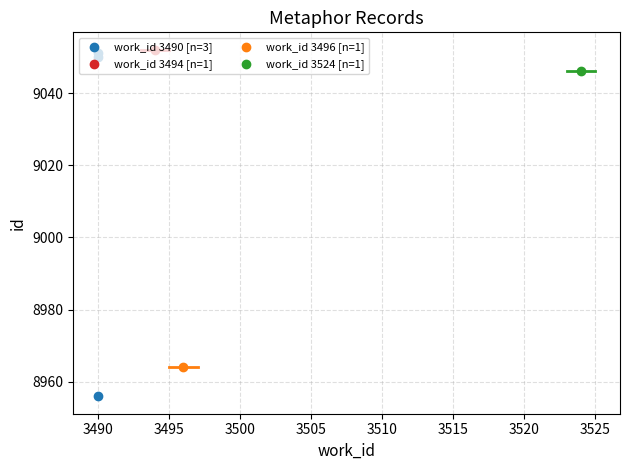

Between 3495 and 3490, which is larger?

3495